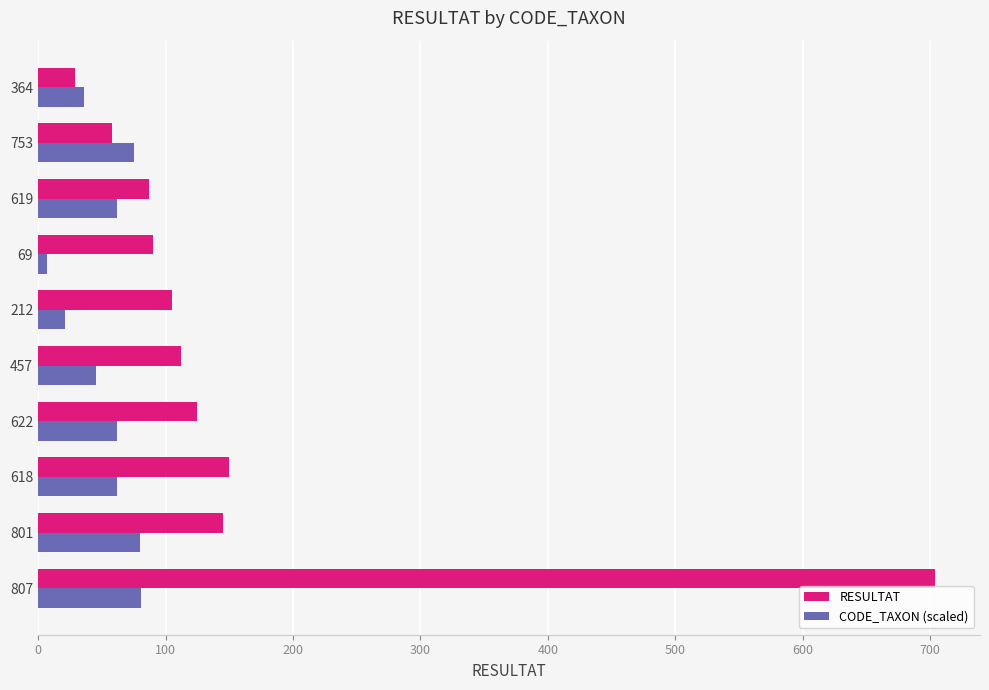

Count the number of categories in the chart.

10